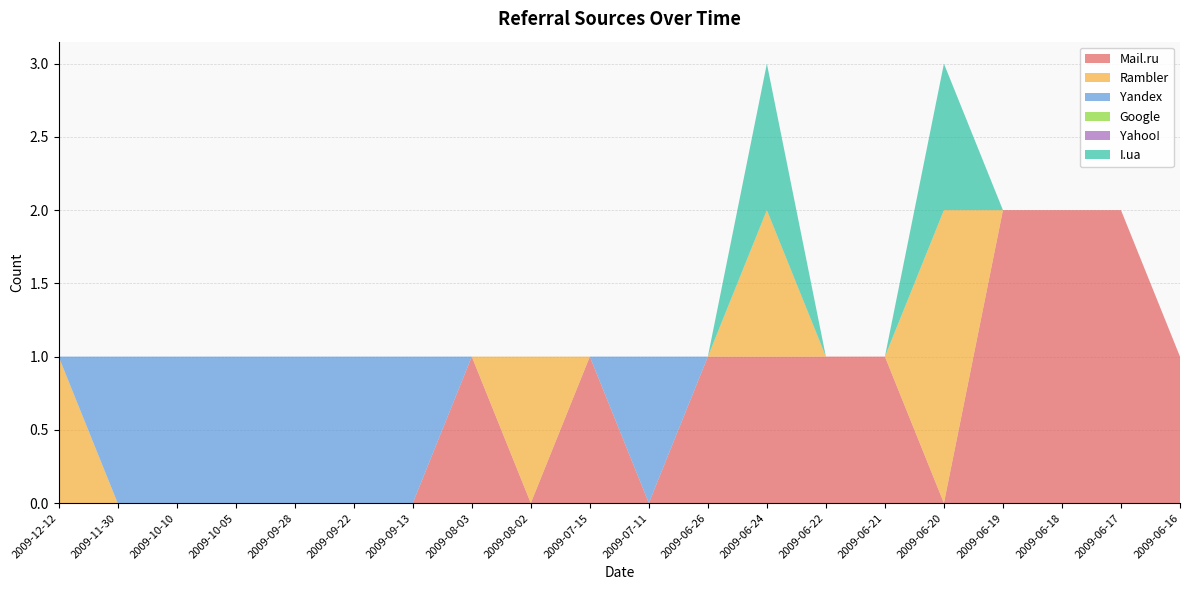

Reading right to left, list all the values displayed in this chart.

Mail.ru: 2009-06-16=1	2009-06-17=2	2009-06-18=2	2009-06-19=2	2009-06-20=0	2009-06-21=1	2009-06-22=1	2009-06-24=1	2009-06-26=1	2009-07-11=0	2009-07-15=1	2009-08-02=0	2009-08-03=1	2009-09-13=0	2009-09-22=0	2009-09-28=0	2009-10-05=0	2009-10-10=0	2009-11-30=0	2009-12-12=0
Rambler: 2009-06-16=0	2009-06-17=0	2009-06-18=0	2009-06-19=0	2009-06-20=2	2009-06-21=0	2009-06-22=0	2009-06-24=1	2009-06-26=0	2009-07-11=0	2009-07-15=0	2009-08-02=1	2009-08-03=0	2009-09-13=0	2009-09-22=0	2009-09-28=0	2009-10-05=0	2009-10-10=0	2009-11-30=0	2009-12-12=1
Yandex: 2009-06-16=0	2009-06-17=0	2009-06-18=0	2009-06-19=0	2009-06-20=0	2009-06-21=0	2009-06-22=0	2009-06-24=0	2009-06-26=0	2009-07-11=1	2009-07-15=0	2009-08-02=0	2009-08-03=0	2009-09-13=1	2009-09-22=1	2009-09-28=1	2009-10-05=1	2009-10-10=1	2009-11-30=1	2009-12-12=0
Google: 2009-06-16=0	2009-06-17=0	2009-06-18=0	2009-06-19=0	2009-06-20=0	2009-06-21=0	2009-06-22=0	2009-06-24=0	2009-06-26=0	2009-07-11=0	2009-07-15=0	2009-08-02=0	2009-08-03=0	2009-09-13=0	2009-09-22=0	2009-09-28=0	2009-10-05=0	2009-10-10=0	2009-11-30=0	2009-12-12=0
Yahoo!: 2009-06-16=0	2009-06-17=0	2009-06-18=0	2009-06-19=0	2009-06-20=0	2009-06-21=0	2009-06-22=0	2009-06-24=0	2009-06-26=0	2009-07-11=0	2009-07-15=0	2009-08-02=0	2009-08-03=0	2009-09-13=0	2009-09-22=0	2009-09-28=0	2009-10-05=0	2009-10-10=0	2009-11-30=0	2009-12-12=0
I.ua: 2009-06-16=0	2009-06-17=0	2009-06-18=0	2009-06-19=0	2009-06-20=1	2009-06-21=0	2009-06-22=0	2009-06-24=1	2009-06-26=0	2009-07-11=0	2009-07-15=0	2009-08-02=0	2009-08-03=0	2009-09-13=0	2009-09-22=0	2009-09-28=0	2009-10-05=0	2009-10-10=0	2009-11-30=0	2009-12-12=0